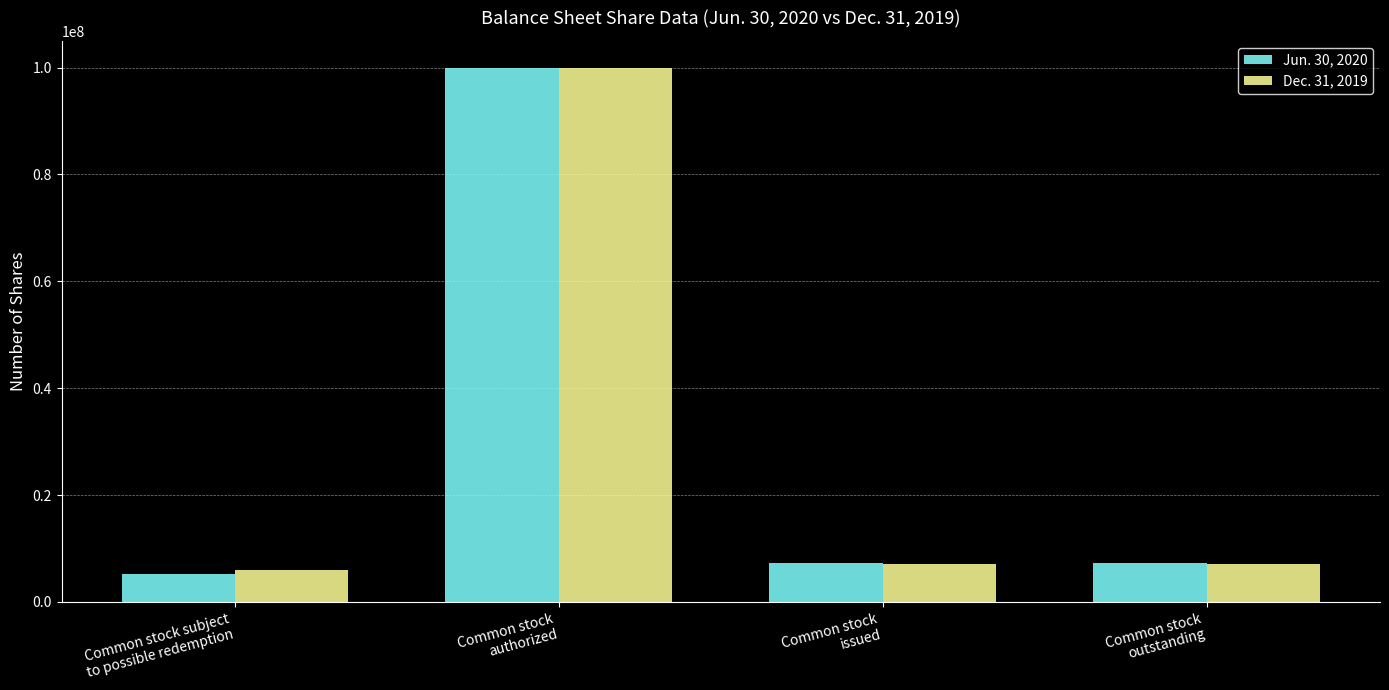

Reading right to left, extract all data points from this chart.

Jun. 30, 2020: Common stock
outstanding=7292117	Common stock
issued=7292117	Common stock
authorized=100000000	Common stock subject
to possible redemption=5305640
Dec. 31, 2019: Common stock
outstanding=7148526	Common stock
issued=7148526	Common stock
authorized=100000000	Common stock subject
to possible redemption=6076290